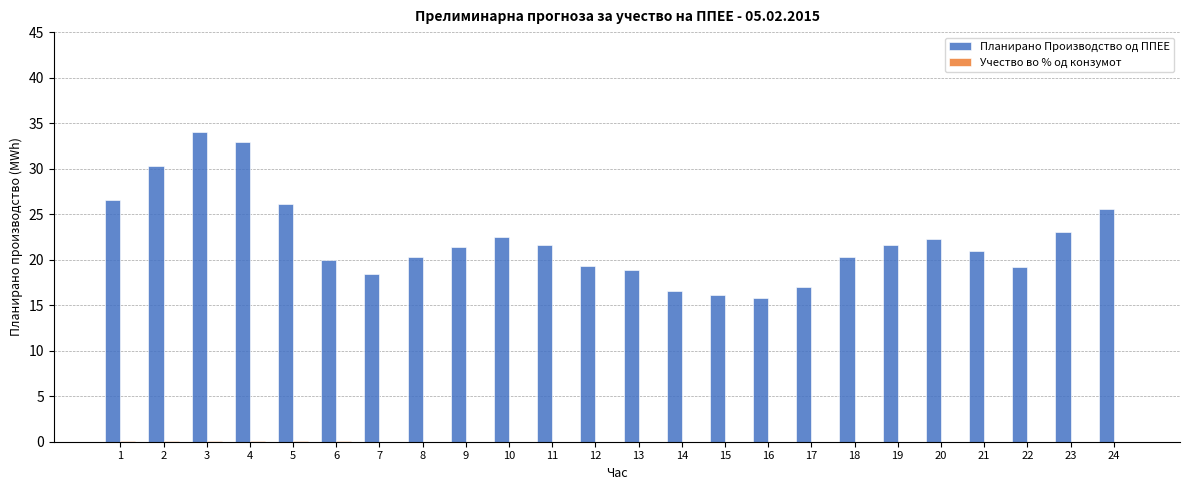

Does the chart contain stacked bars?

No